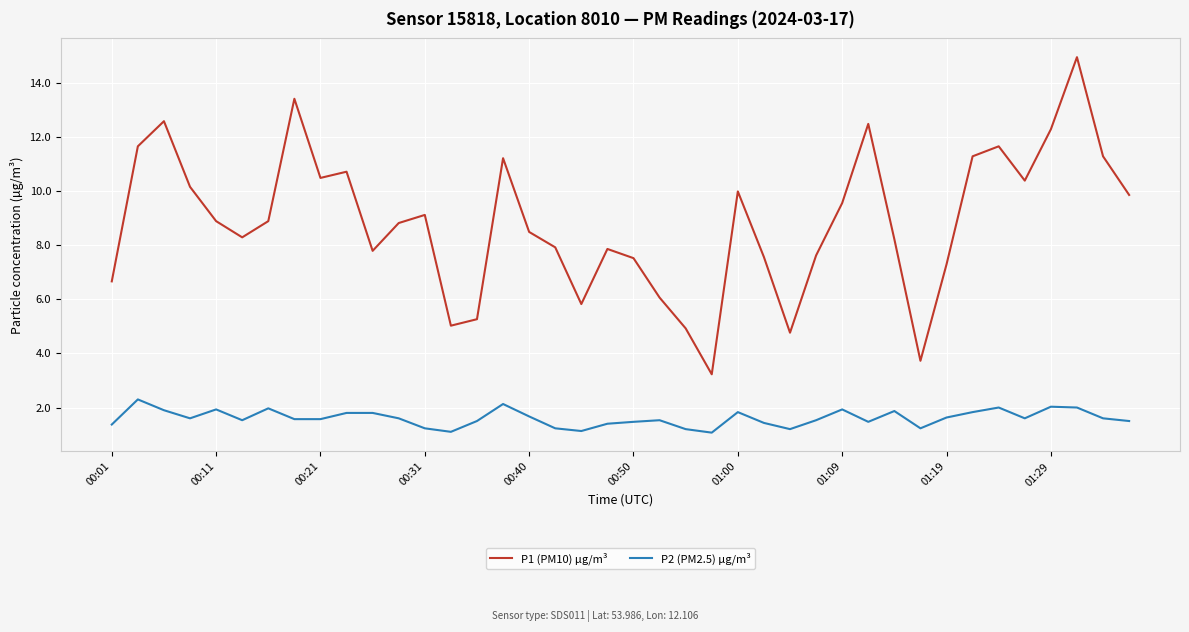

At how many categories does at least one series exceed 2?

40